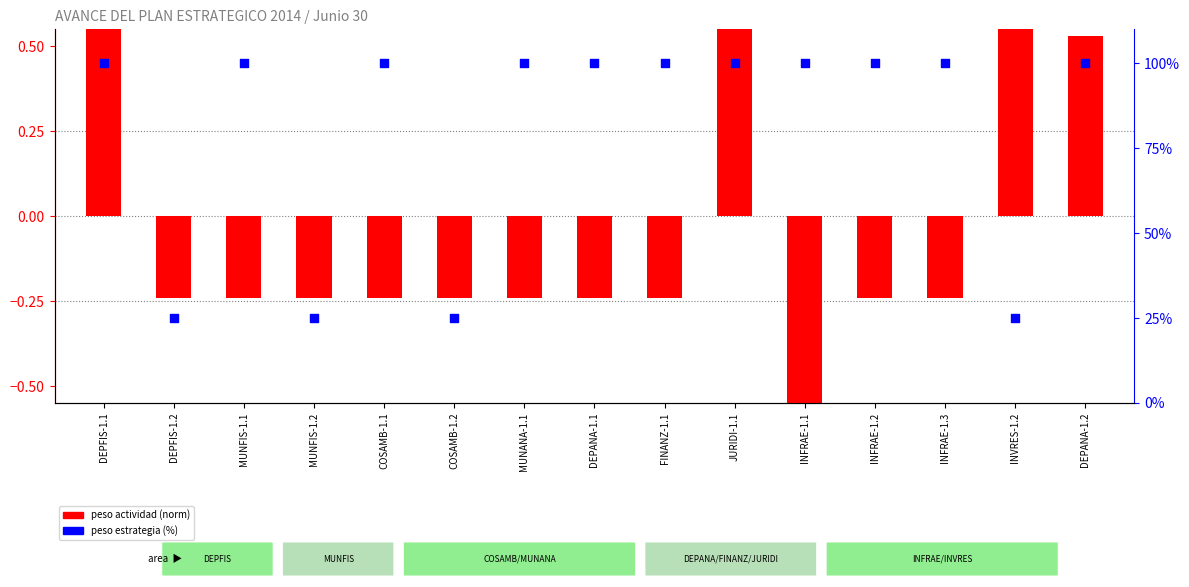

What is the total value across all series at INFRAE-1.2?

99.8